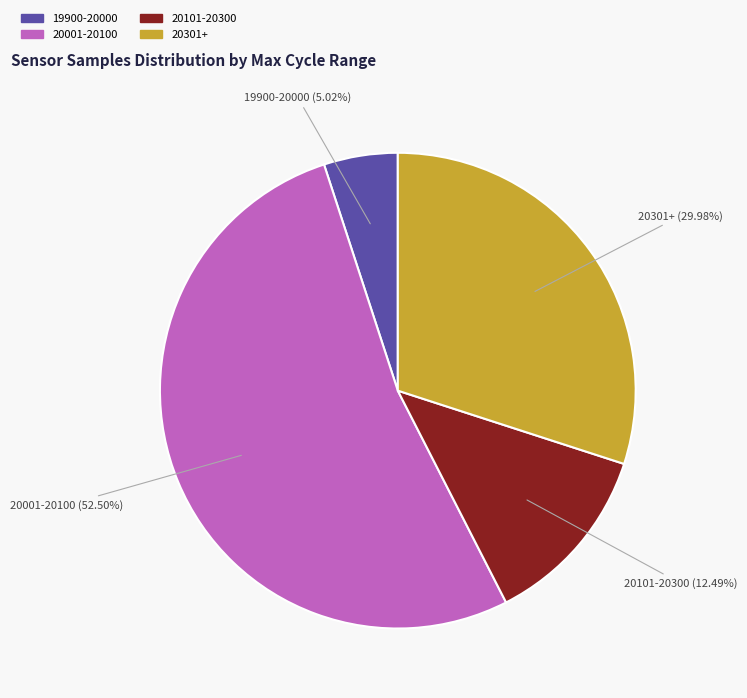

Does any single category account for the majority?

Yes